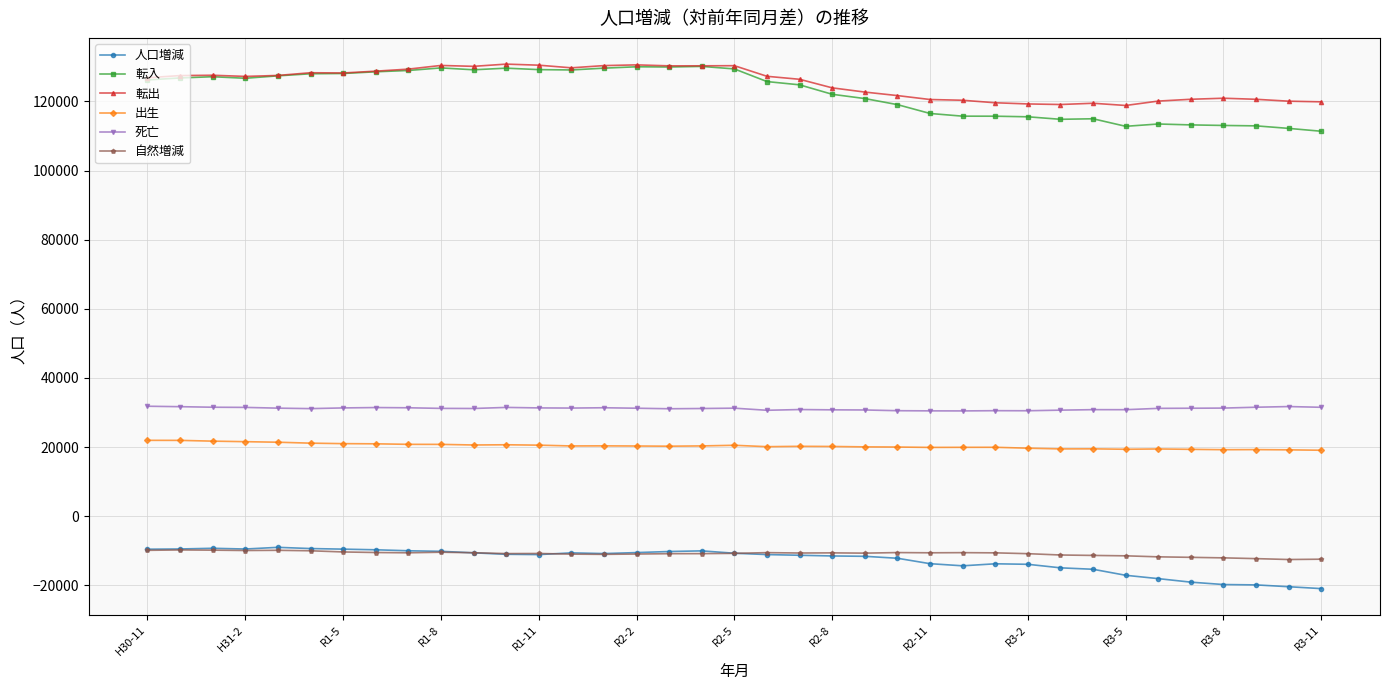

What is the value of the 転入 point at the 13th from the left?

129198